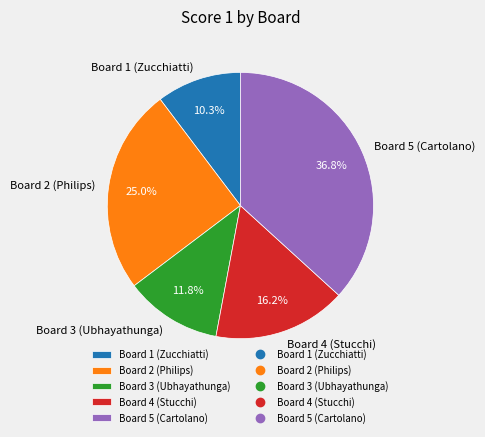

Is it true that Board 5 (Cartolano) is 42% of the pie?

False